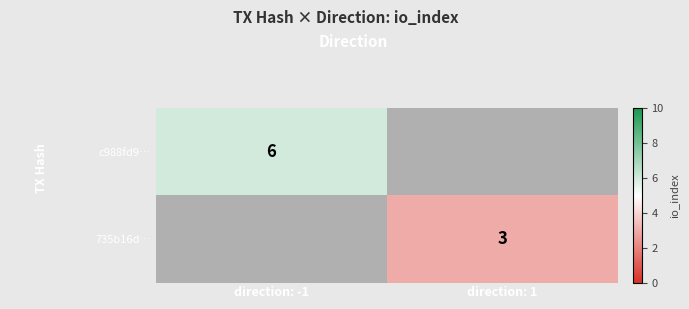

True or false: c988fd9… has a value of 2 at direction: -1.

False